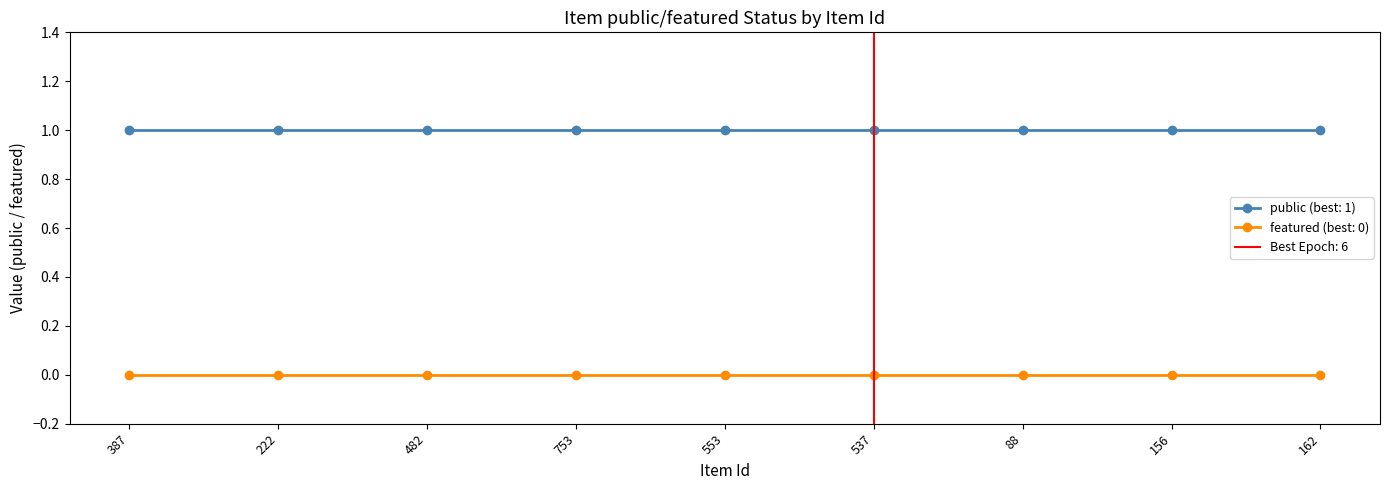

How many lines are shown in the chart?

2